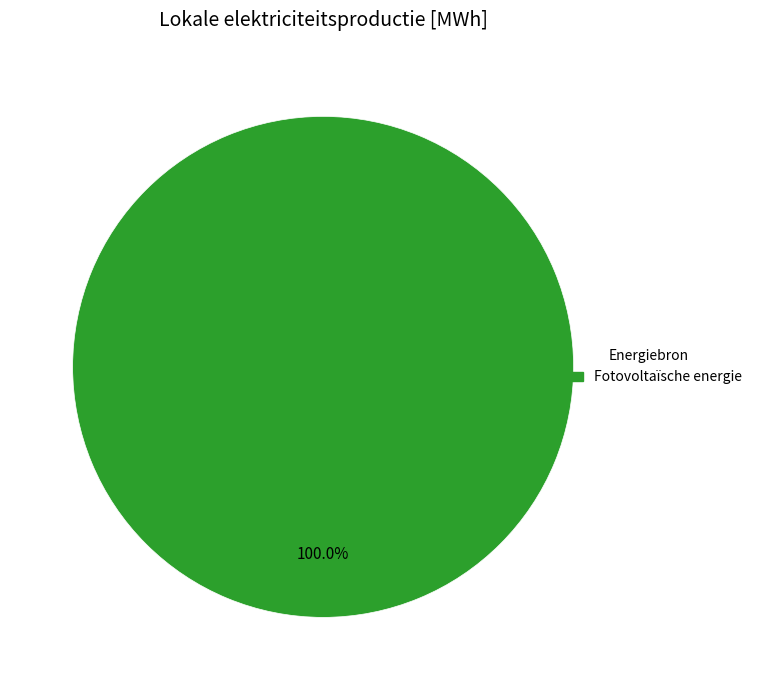

Is there a majority slice in this chart?

Yes